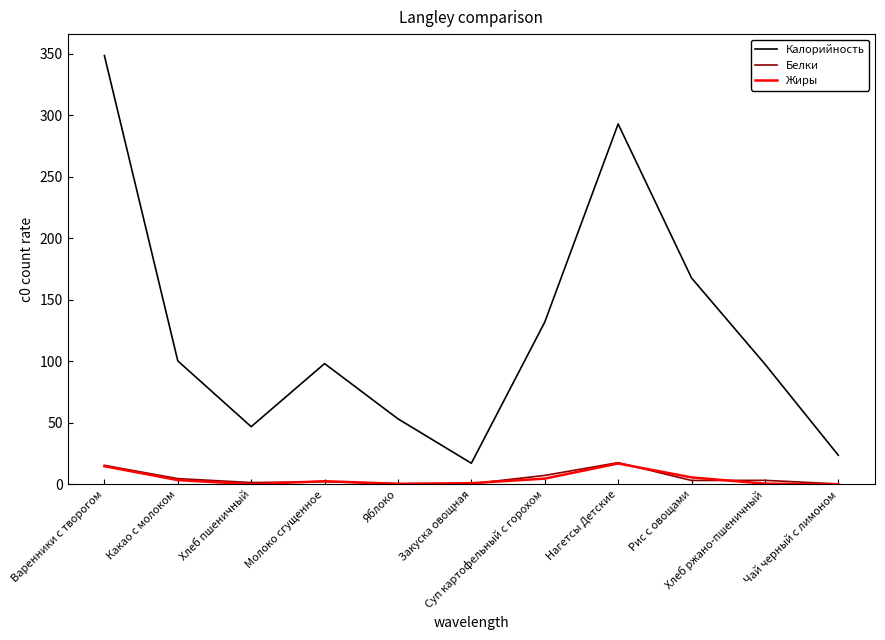

Which series has the largest range (max minus min)?

Калорийность